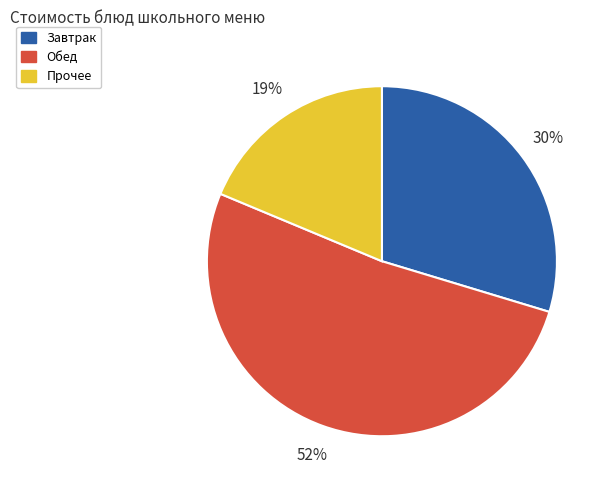

Between Обед and Завтрак, which is larger?

Обед